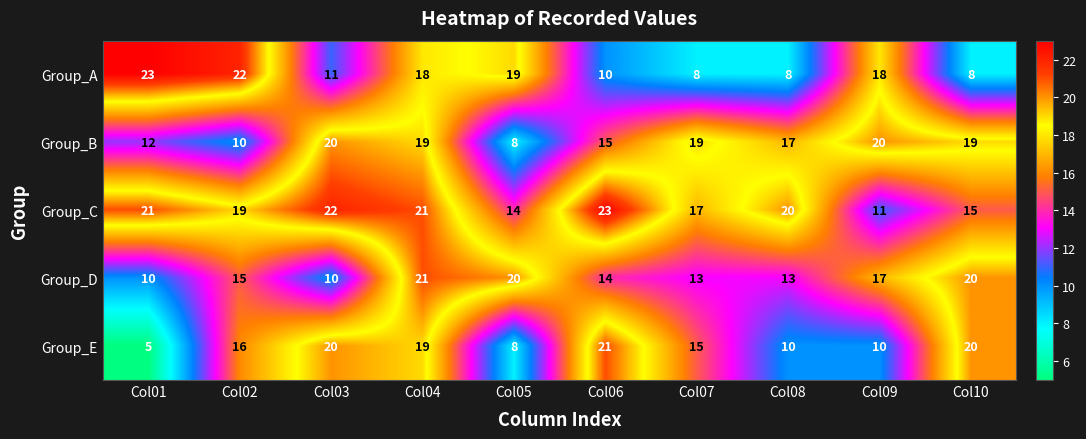

Which series has the widest spread of values?

Group_E